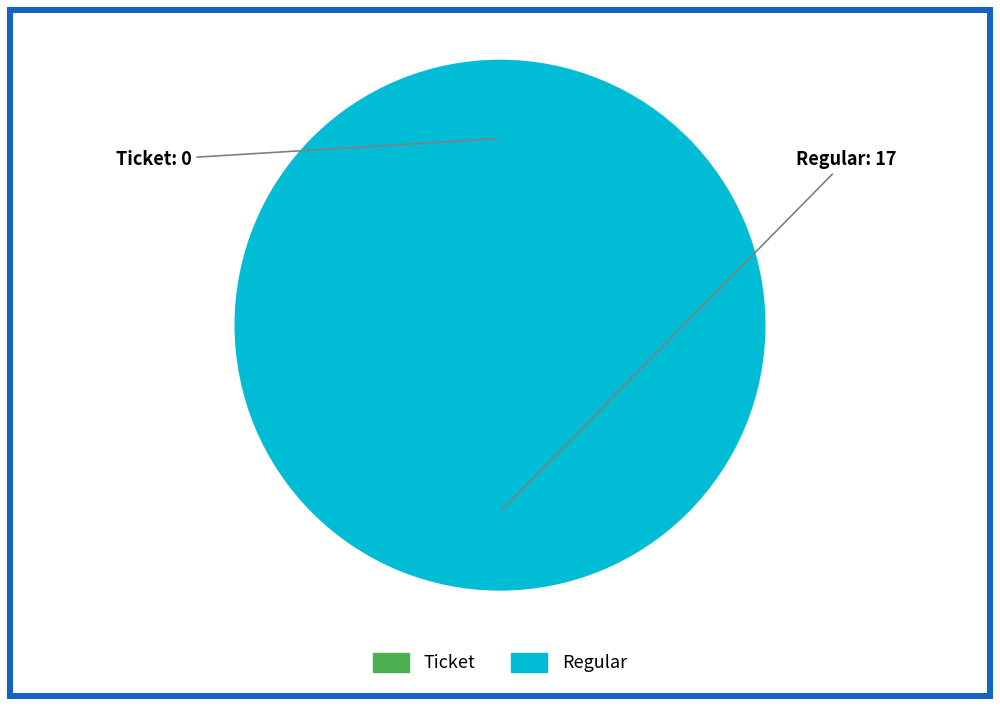

To the nearest percent, what is the combined percentage of Regular and Ticket?

100%